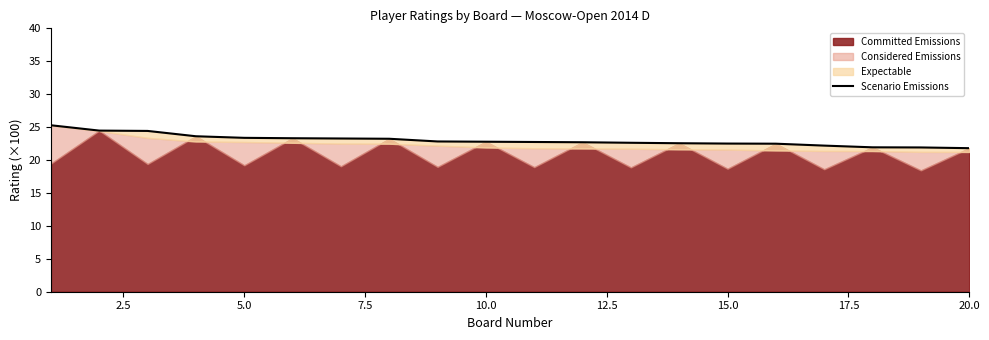

Is it true that the value at 12 is 34.8?

False